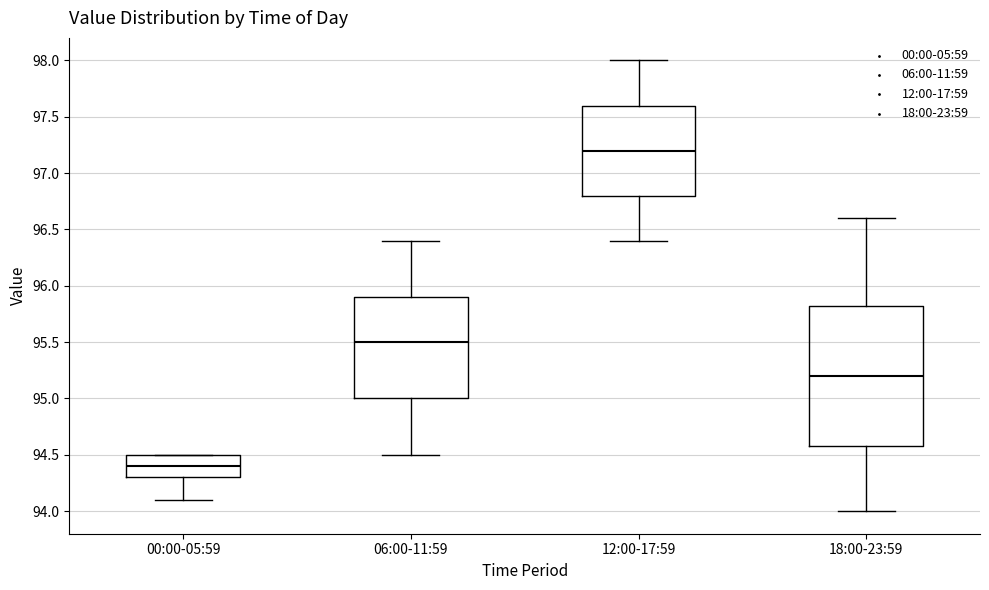

Reading left to right, transcribe this box plot: for each box, give where its median line is, the range the box spans, and where its two whiskers end, as read against the y-axis. The values are not printed on the chart, so give them approximately, as read against the axis.

00:00-05:59: median 94.40, box 94.30 to 94.50, whiskers 94.10 to 94.50
06:00-11:59: median 95.50, box 95.00 to 95.90, whiskers 94.50 to 96.40
12:00-17:59: median 97.20, box 96.80 to 97.60, whiskers 96.40 to 98.00
18:00-23:59: median 95.20, box 94.60 to 95.85, whiskers 94.00 to 96.60